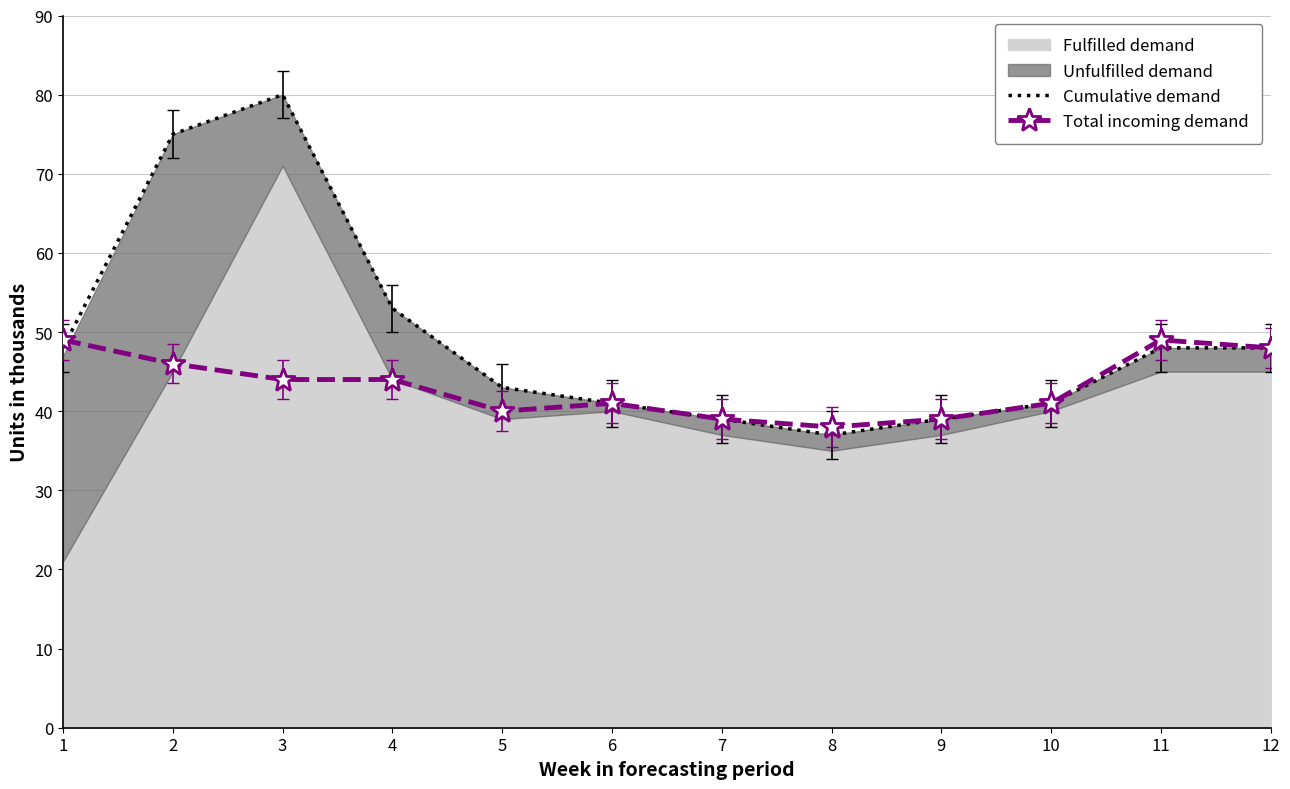

What is the minimum value for Cumulative demand?

37